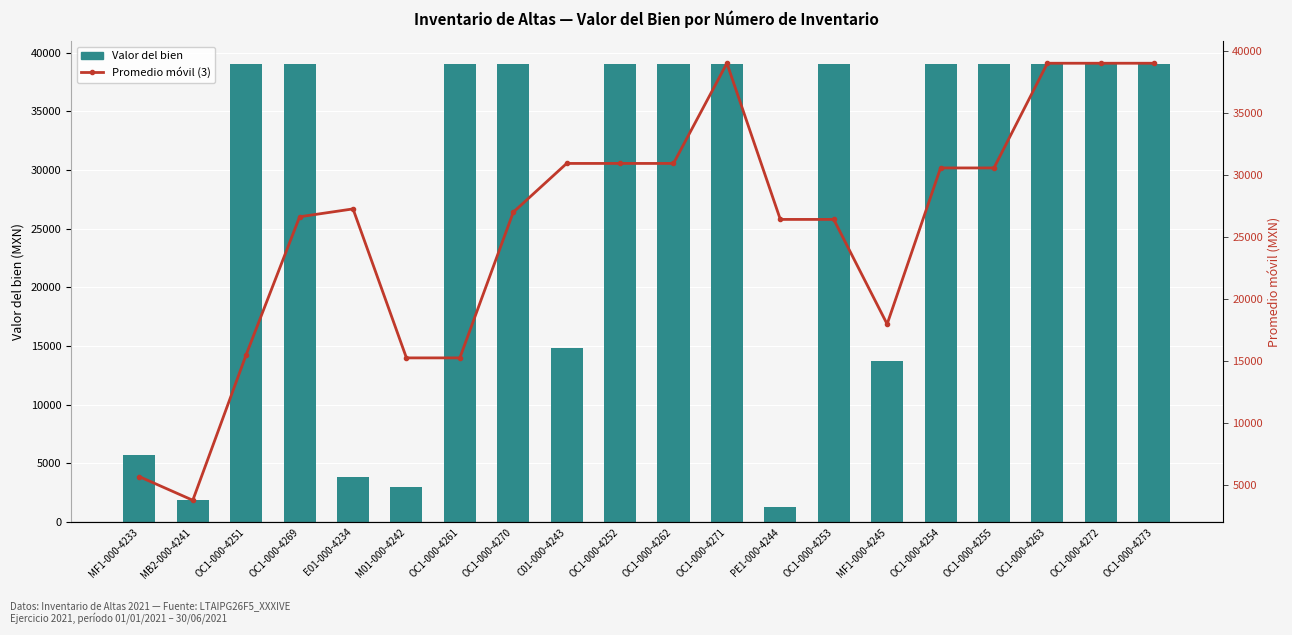

At which label does Valor del bien first exceed 38999?

OC1-000-4251